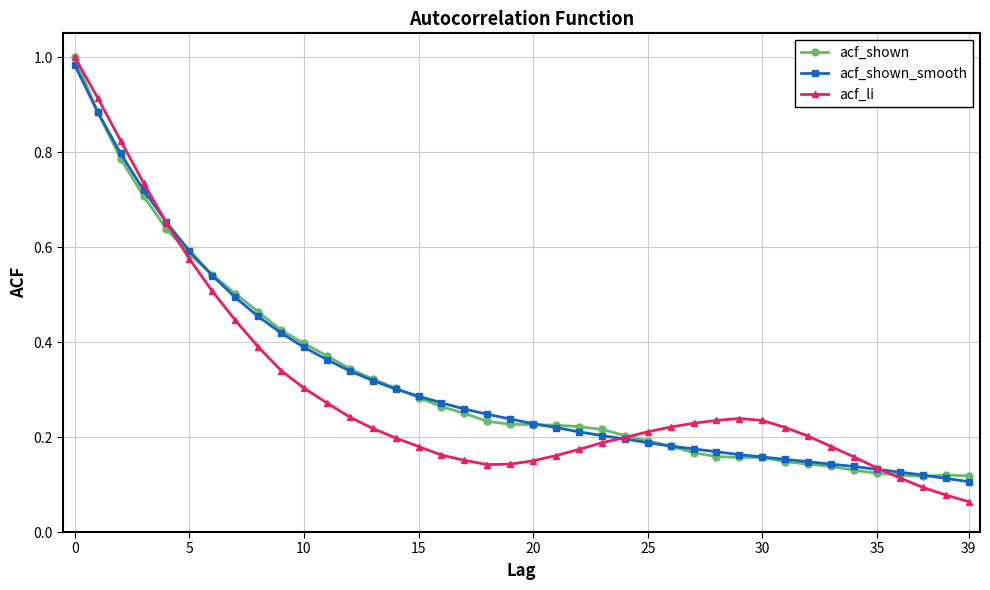

Which series has the widest spread of values?

acf_li